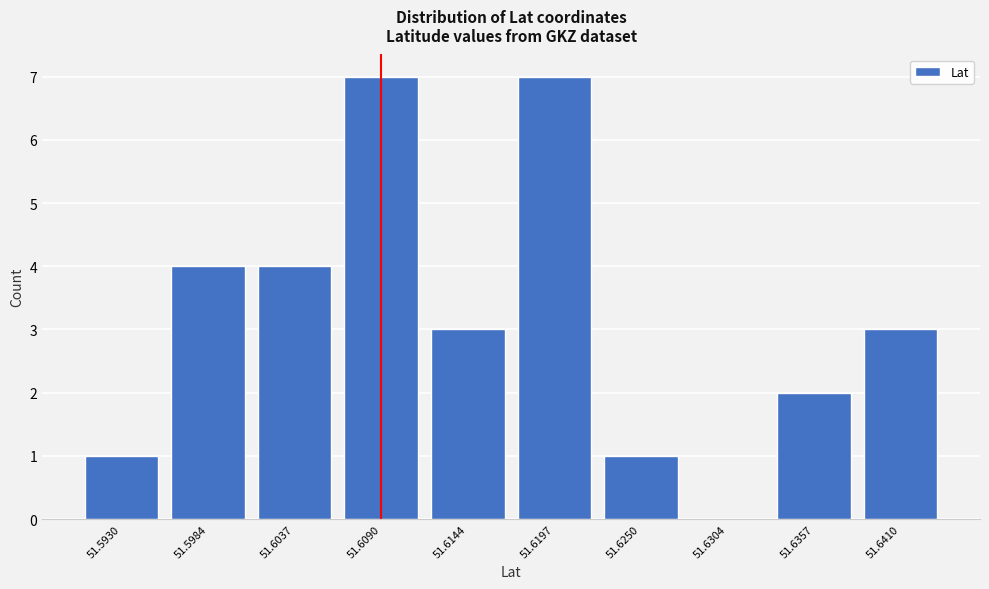

Reading left to right, what are all the values shown in this chart?

51.5930=1	51.5984=4	51.6037=4	51.6090=7	51.6144=3	51.6197=7	51.6250=1	51.6304=0	51.6357=2	51.6410=3